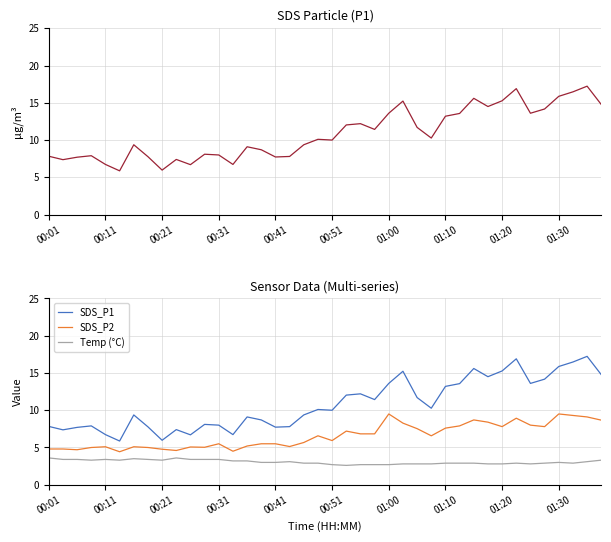

What is the difference between the second highest and second lowest values in the SDS_P1 series?

10.9